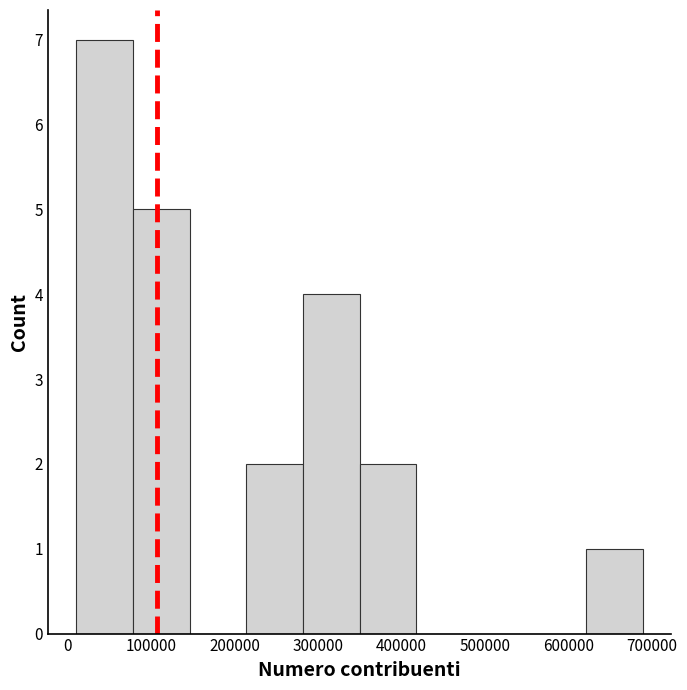

Reading left to right, list every bar in this chart as the range it spans on the x-axis followed by its height. Neither the bar edges nor the heights are printed on the chart, so give them approximately, as read against the axes.

10000 to 80000: 7
80000 to 150000: 5
150000 to 210000: 0
210000 to 280000: 2
280000 to 350000: 4
350000 to 420000: 2
420000 to 490000: 0
490000 to 550000: 0
550000 to 620000: 0
620000 to 690000: 1